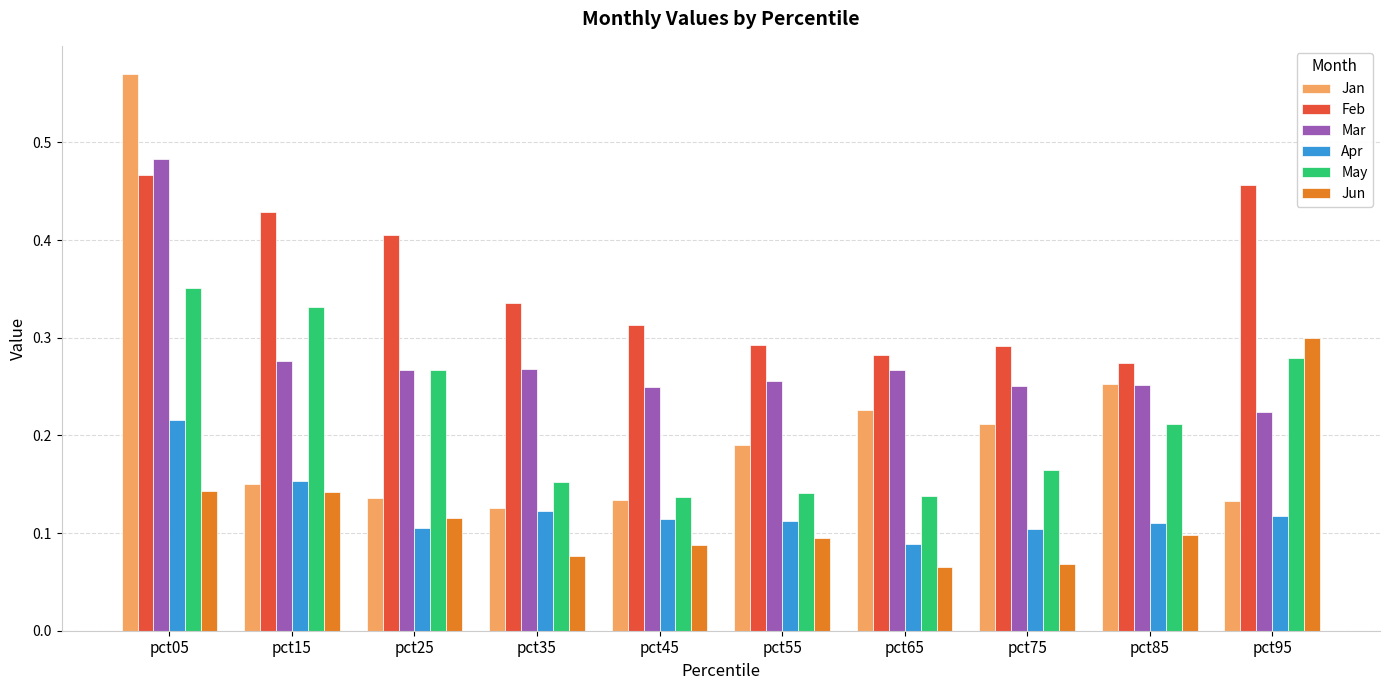

At how many categories does at least one series exceed 0?

10